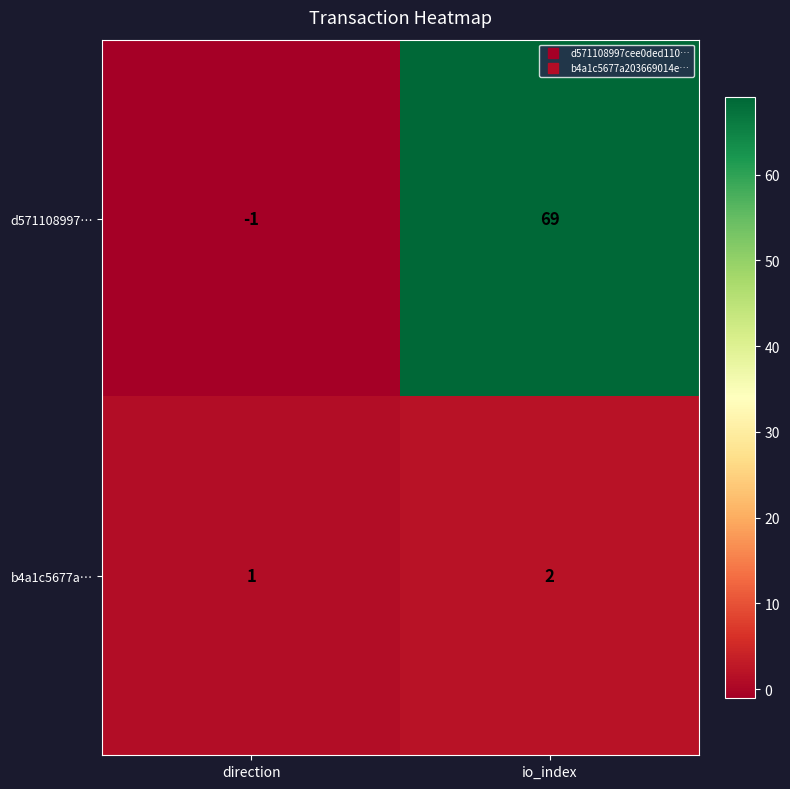

Which series has the largest range (max minus min)?

d571108997…